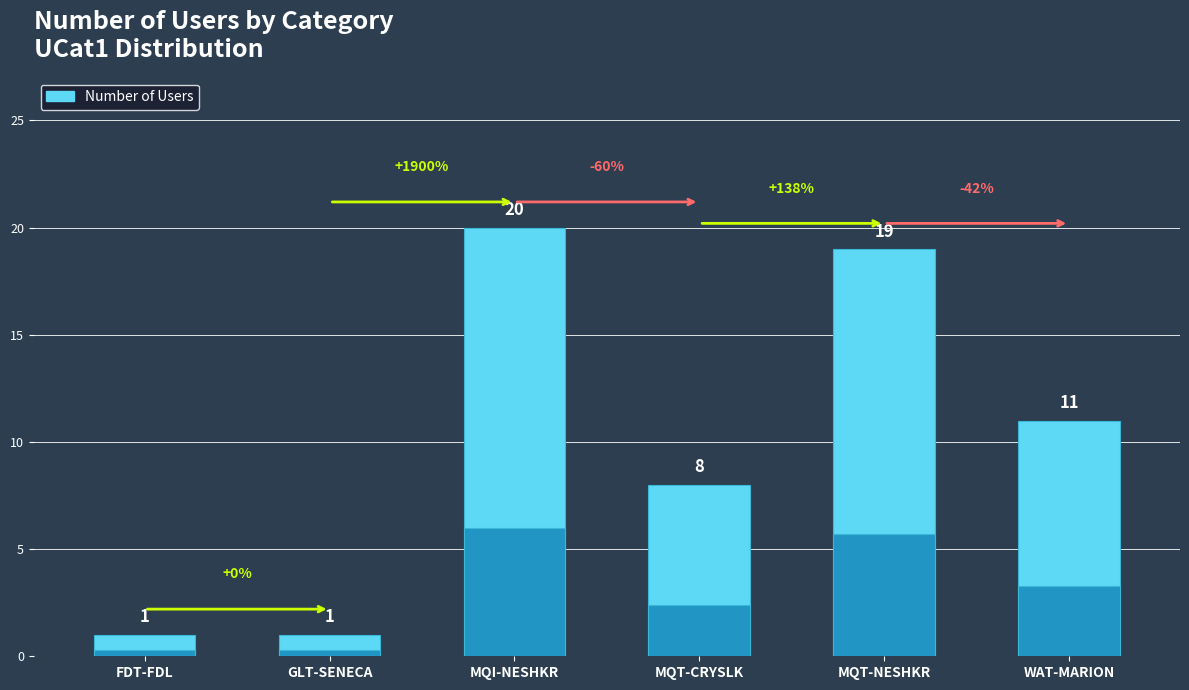

True or false: the data shows 1 at GLT-SENECA.

True